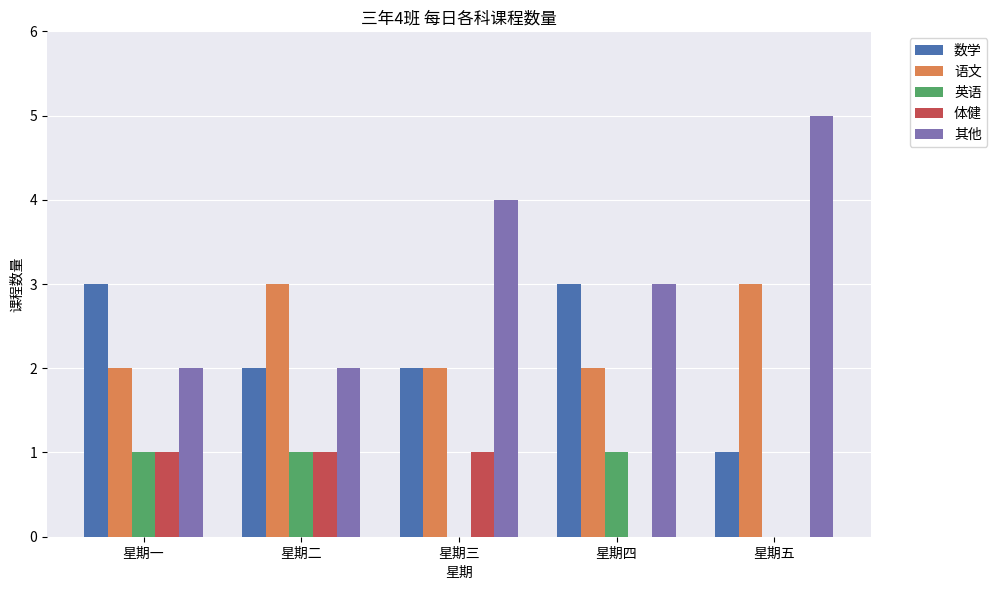

What is the difference between the 数学 values at 星期四 and 星期三?

1